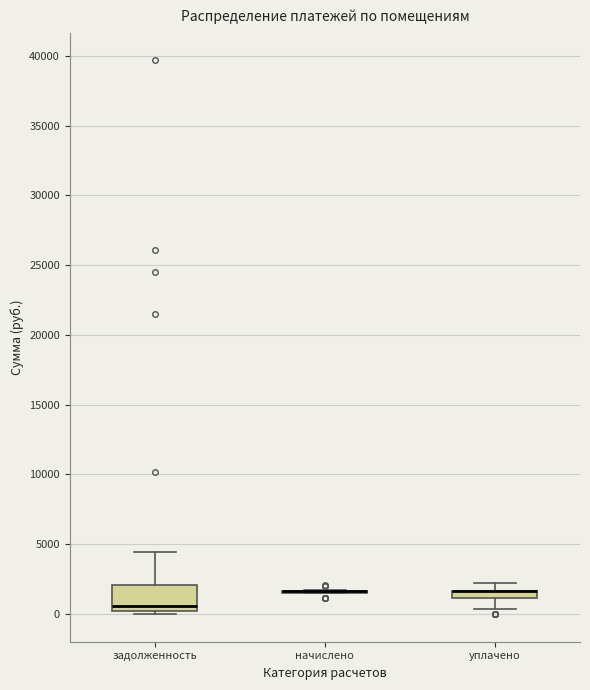

Comparing the boxes themselves (not the whiskers), which one is the tallest?

задолженность